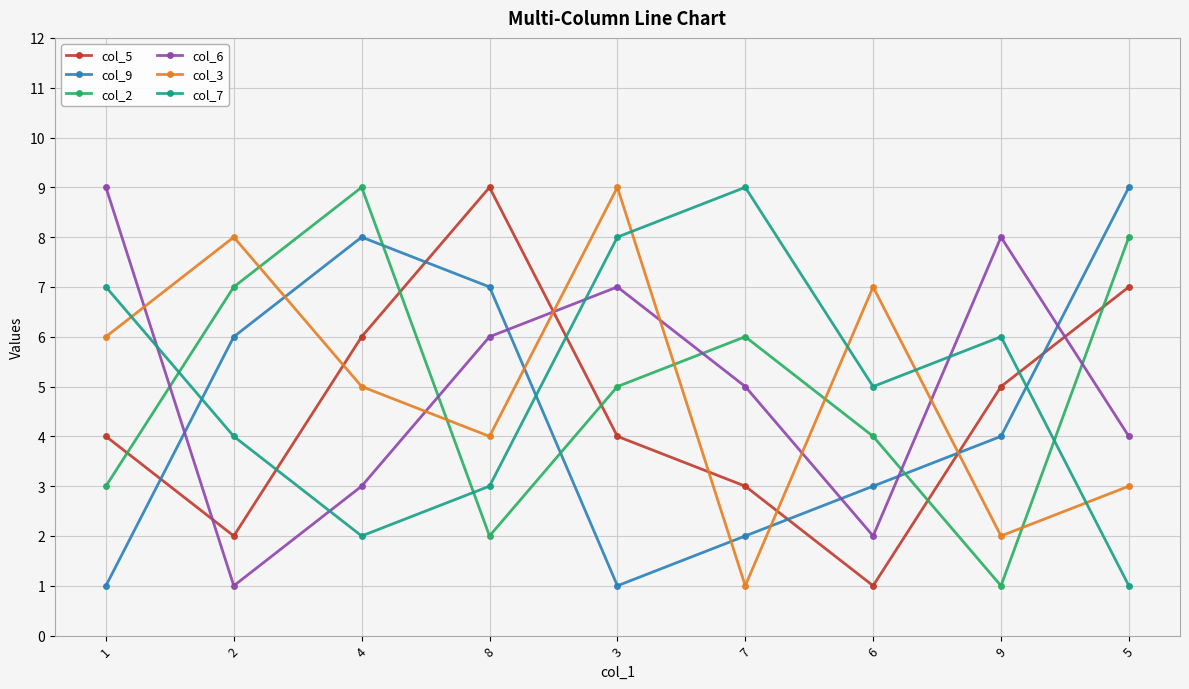

What is the value of the col_7 point at the 5th from the left?

8